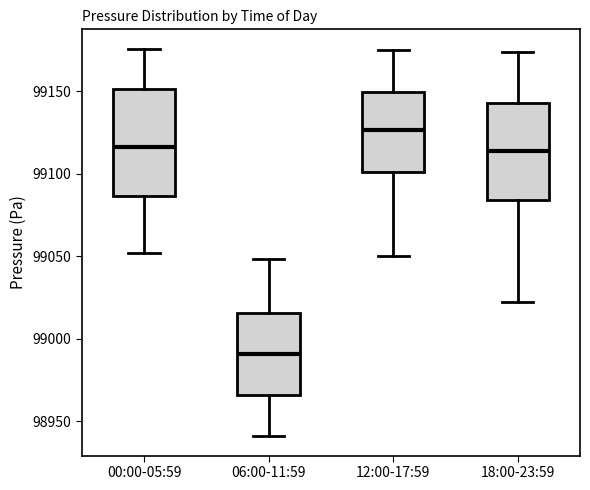

Reading left to right, read every box against the y-axis: the position of its median line, the range the box covers, and the ends of its whiskers. The values are not printed on the chart, so give them approximately, as read against the axis.

00:00-05:59: median 99115, box 99085 to 99150, whiskers 99050 to 99175
06:00-11:59: median 98990, box 98965 to 99015, whiskers 98940 to 99050
12:00-17:59: median 99125, box 99100 to 99150, whiskers 99050 to 99175
18:00-23:59: median 99115, box 99085 to 99145, whiskers 99025 to 99175